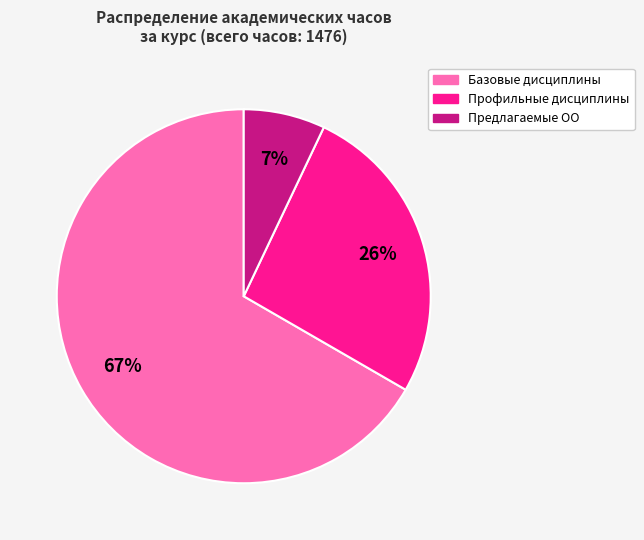

Does Профильные дисциплины represent more than half of the total?

No